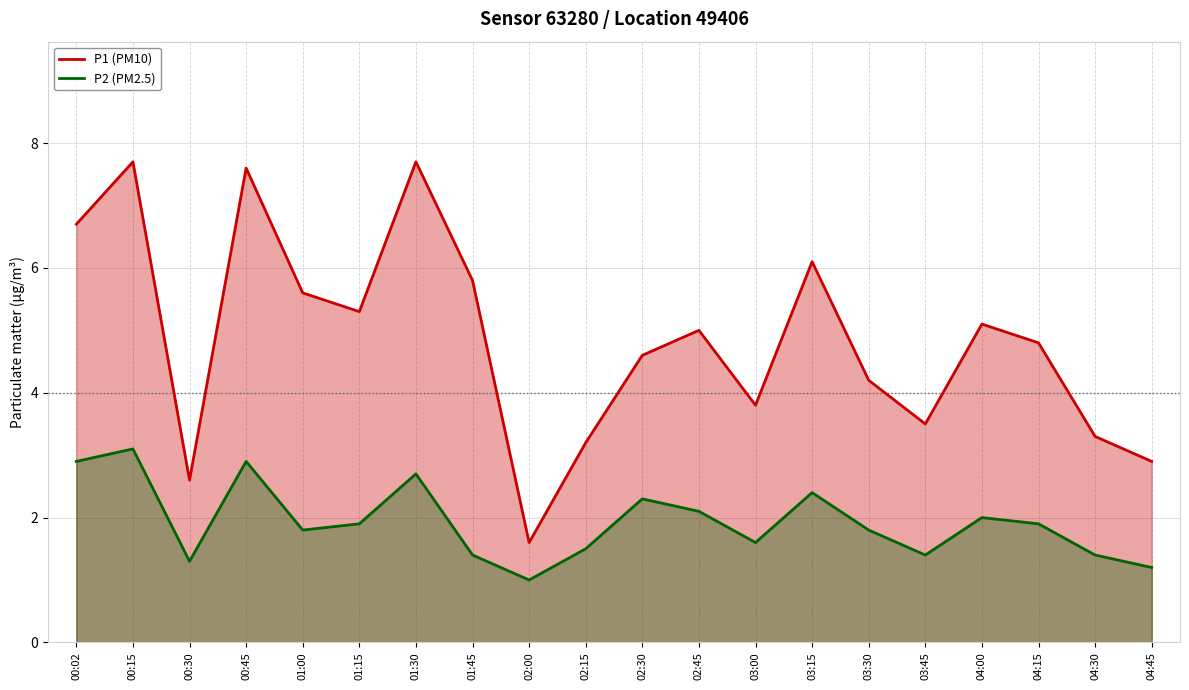

True or false: P1 (PM10) has a value of 6.7 at 00:02.

True